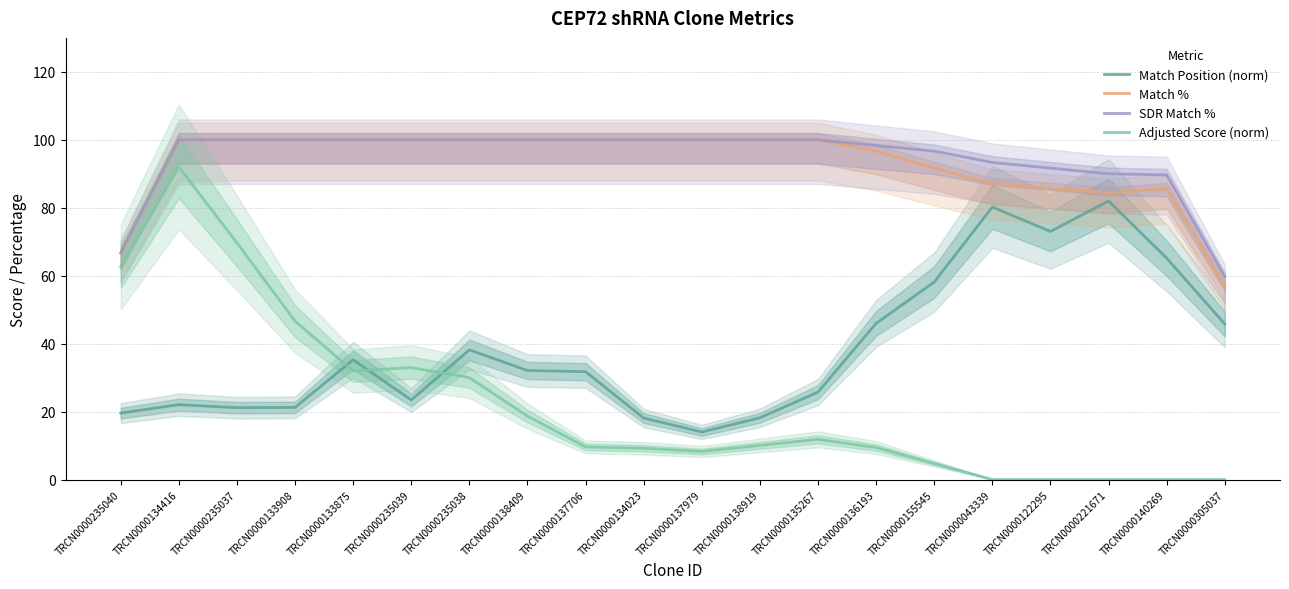

At which category does Adjusted Score (norm) reach its first local valley?

TRCN0000133875